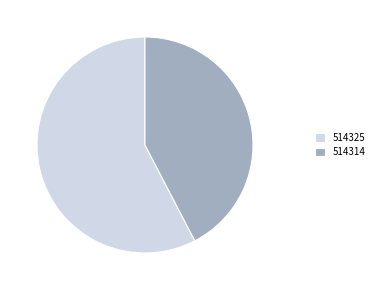

Is there a majority slice in this chart?

Yes